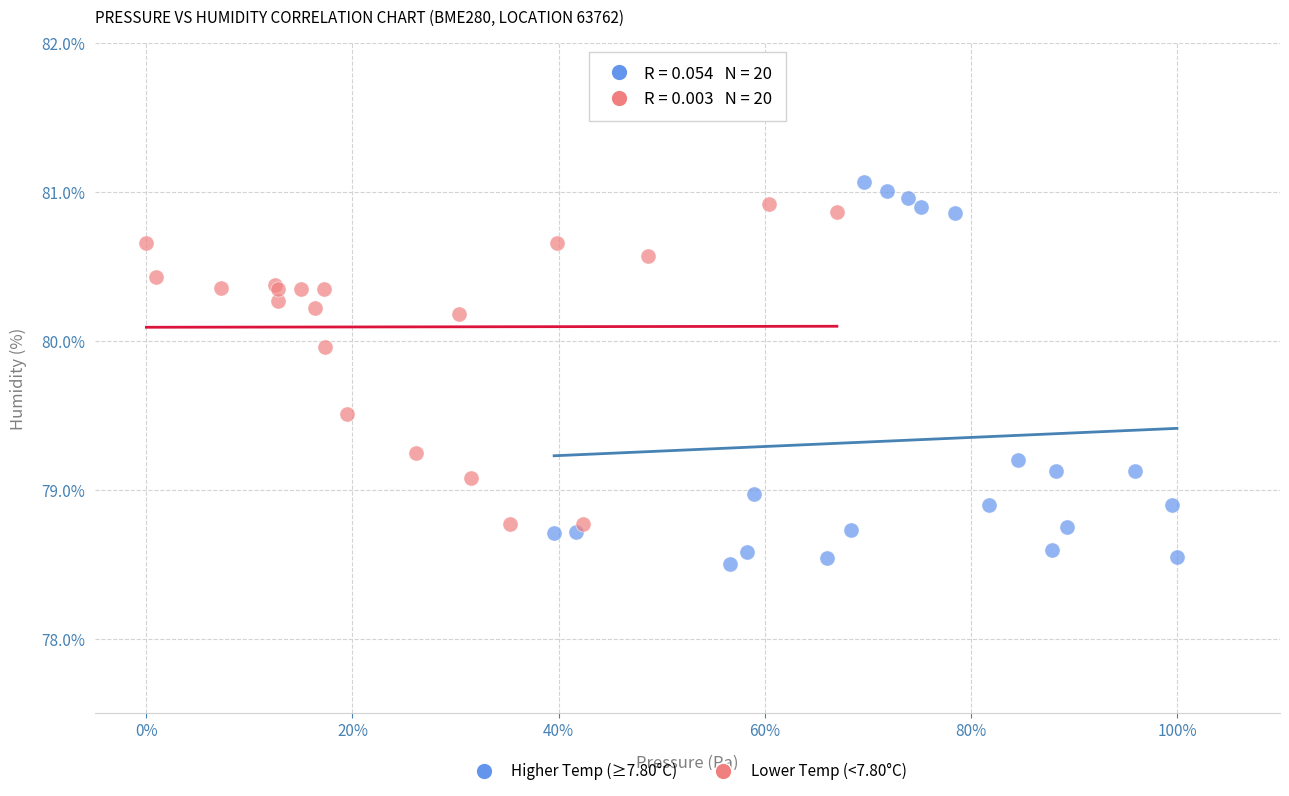

Which series reaches the minimum Y coordinate?

Higher Temp (≥7.80°C)